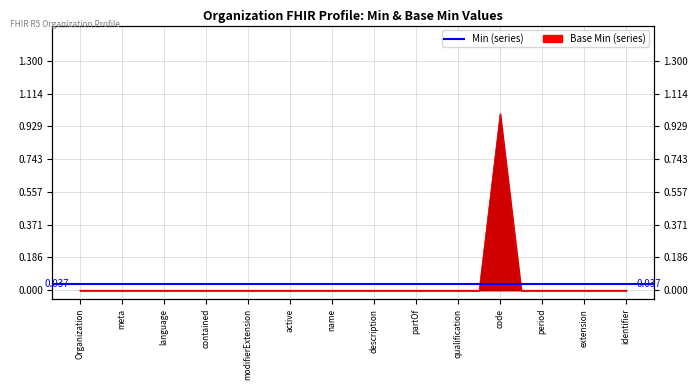

True or false: there are more than 0 points higher than both neighbors.

True